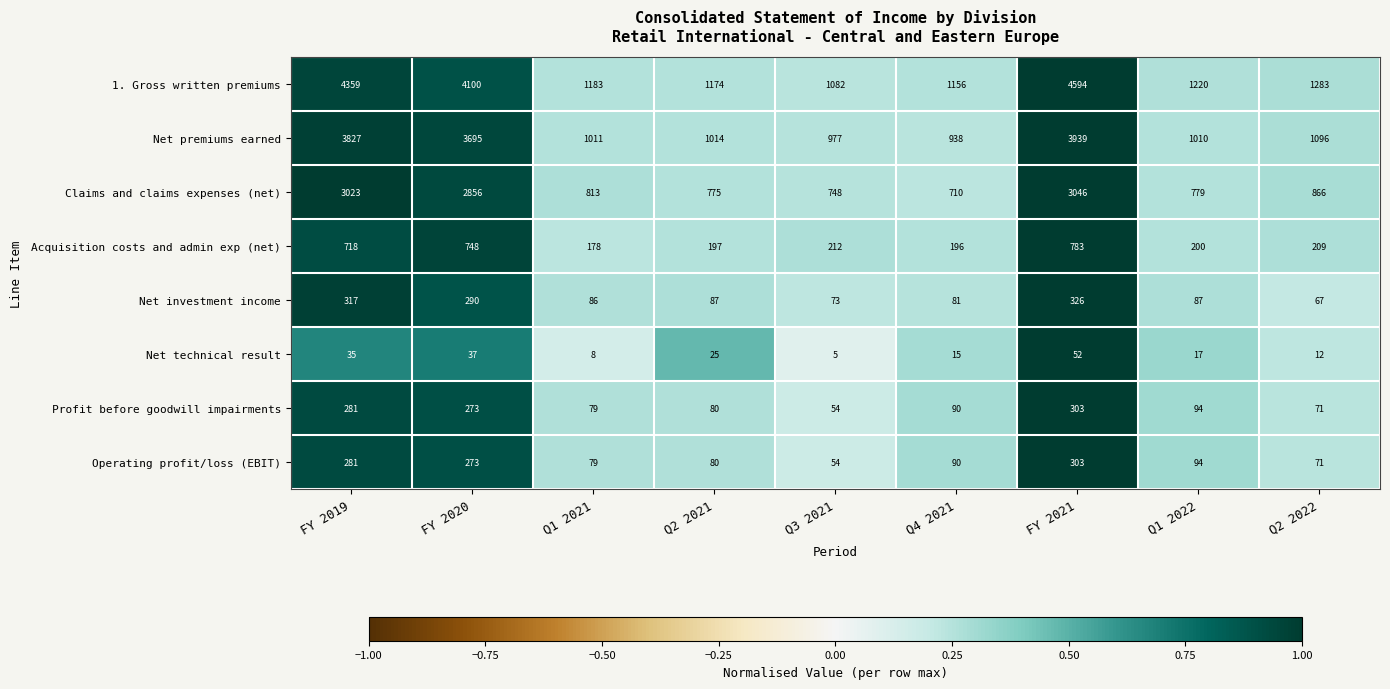

What is the spread (max minus min) of values at FY 2020?

4063